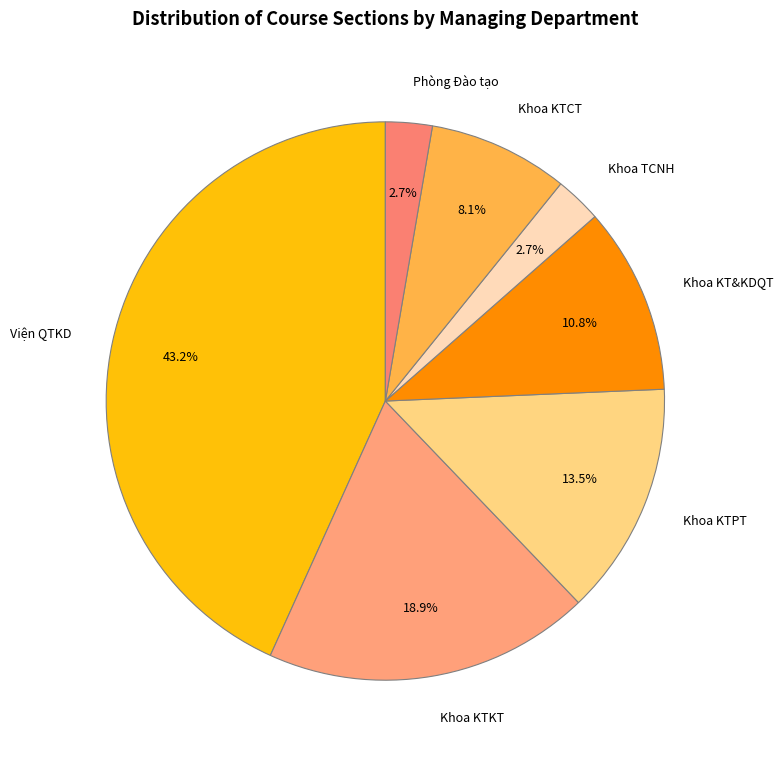

To the nearest percent, what is the difference between the Phòng Đào tạo and Khoa KT&KDQT slice percentages?

8%